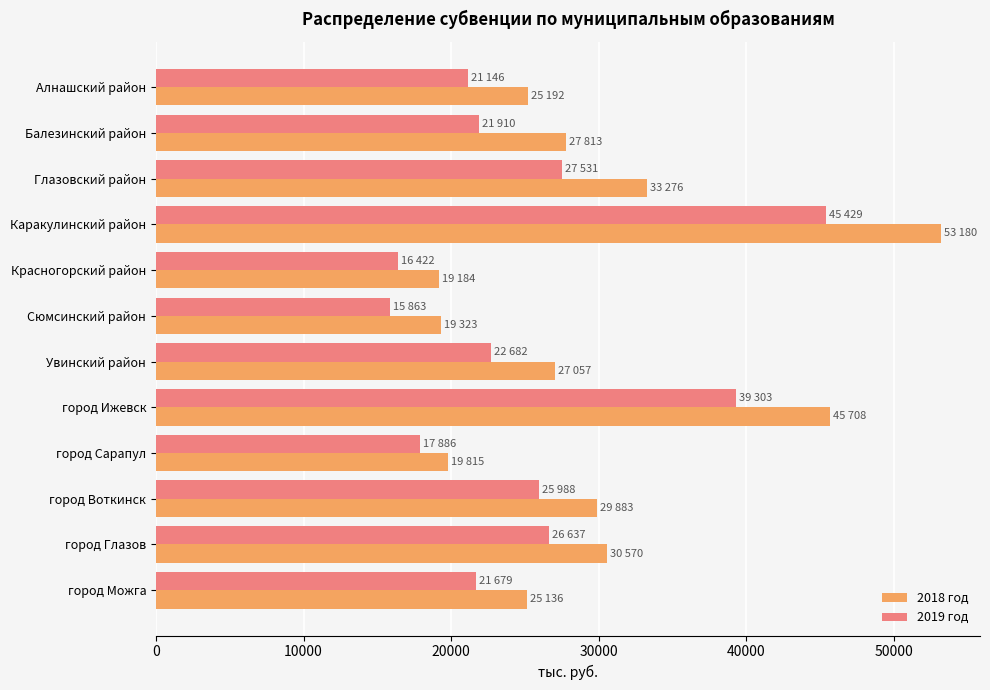

What is the difference between the highest and lowest values at Сюмсинский район?

3460